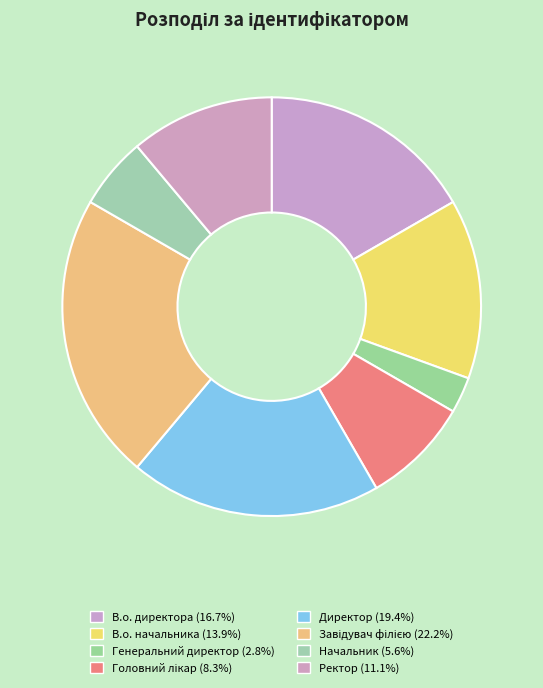

What is the largest slice in the pie chart?

Завідувач філією